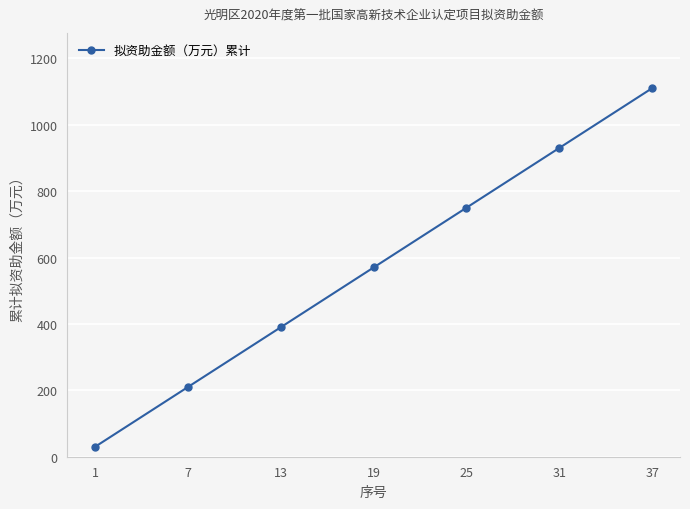

Reading left to right, transcribe all the data shown in this chart.

1=30	7=210	13=390	19=570	25=750	31=930	37=1110